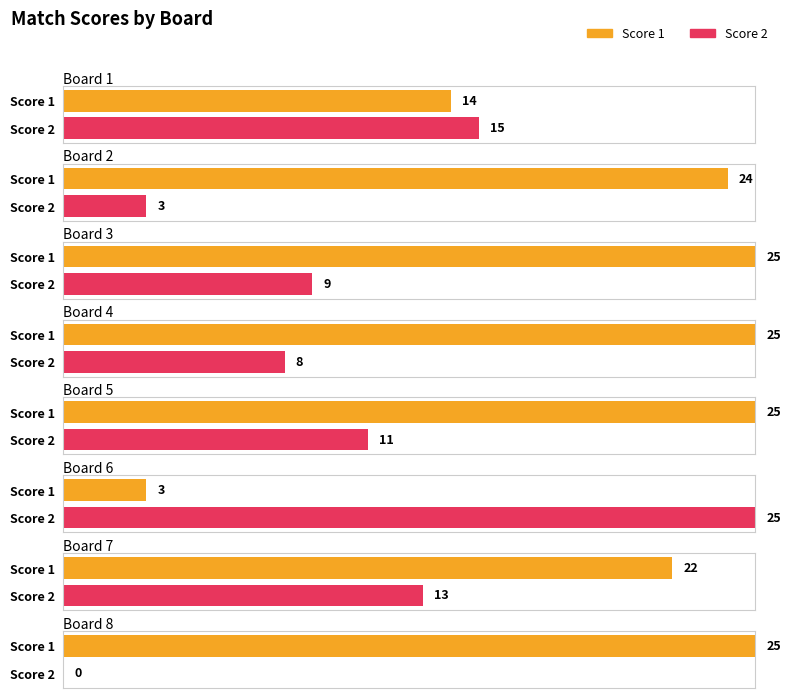

What is the approximate value of Score 2 at Board 7?

13